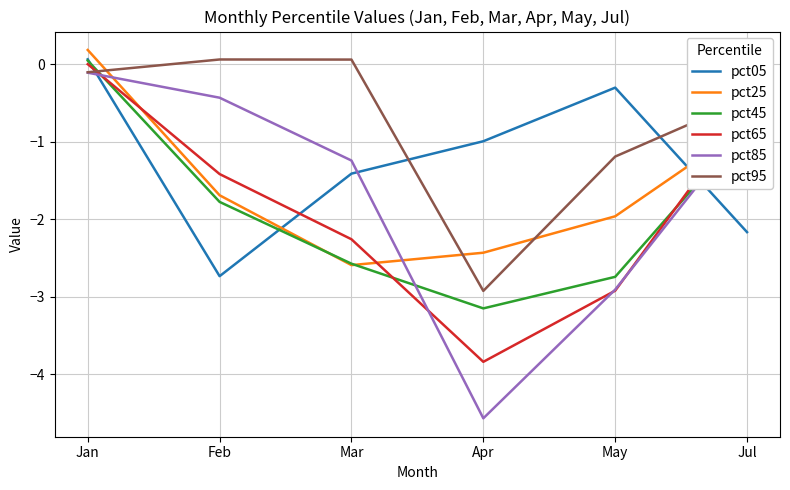

What is the difference between the pct65 values at Jul and Jan?

0.6